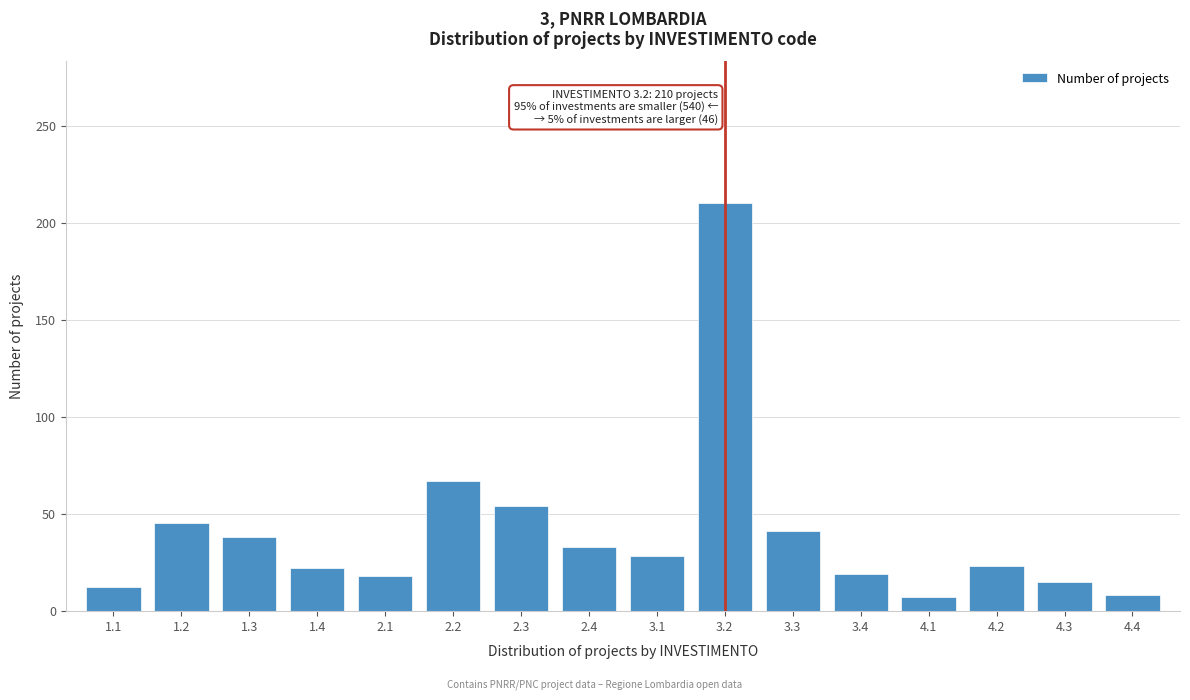

The value at 1.2 is 78. True or false?

False